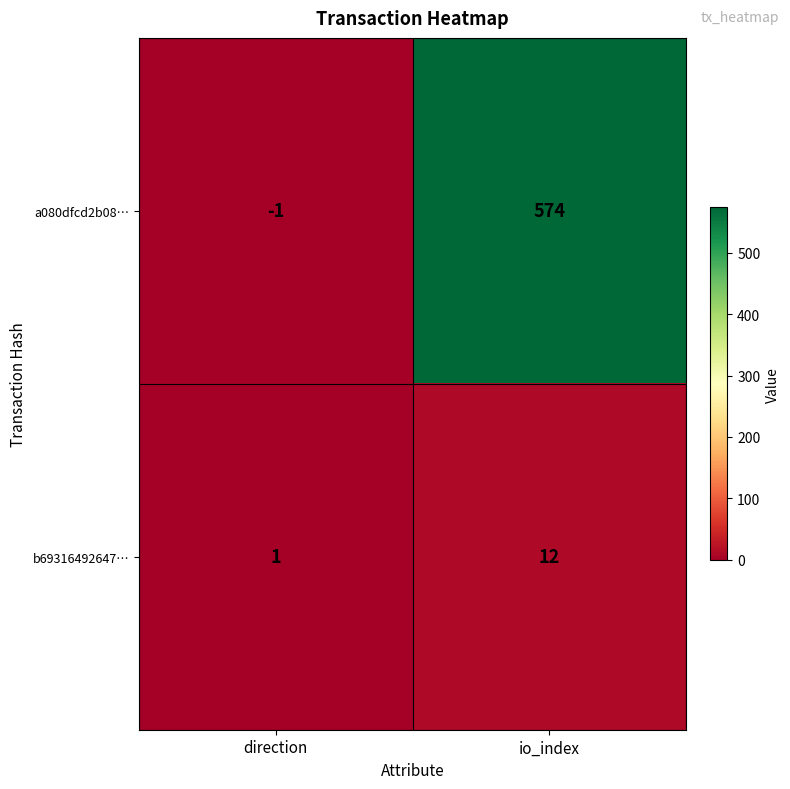

Which series has the largest total across all categories?

a080dfcd2b08…